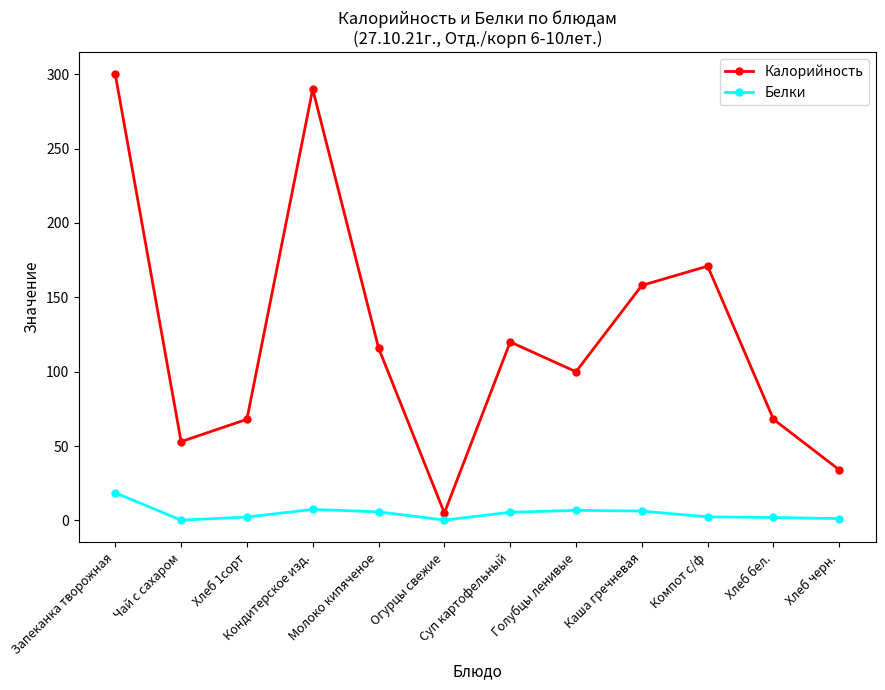

Which series has the largest total across all categories?

Калорийность